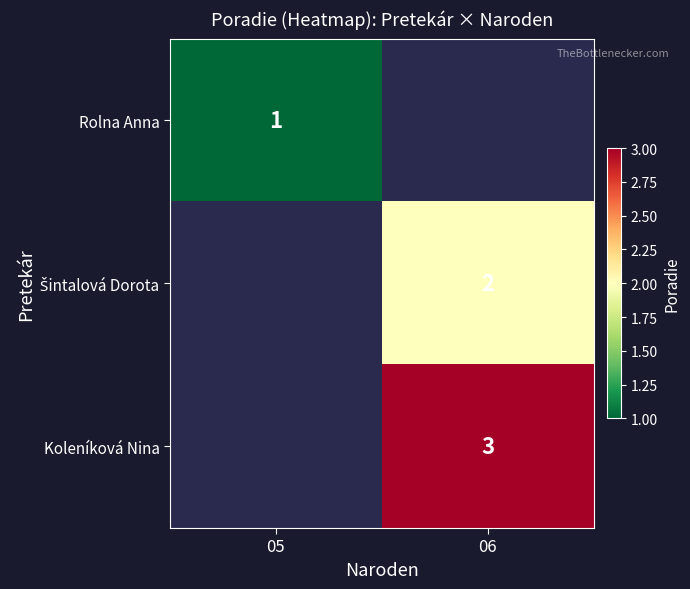

The Koleníková Nina series shows 4 at 06. True or false?

False